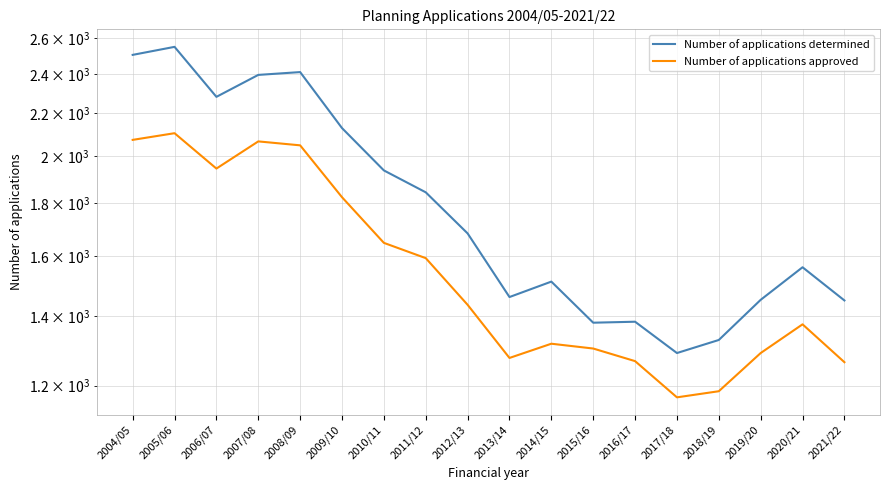

At which label is Number of applications approved closest to 1636?

2010/11